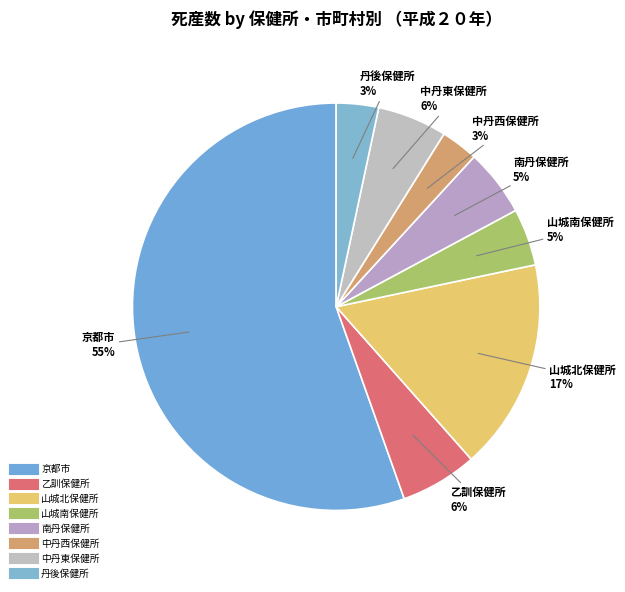

To the nearest percent, what percentage of the pie is 南丹保健所?

5%